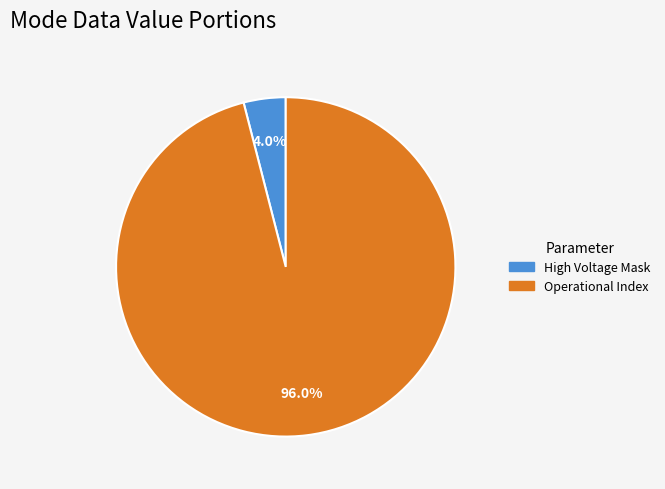

Is there any slice that represents more than half of the pie?

Yes